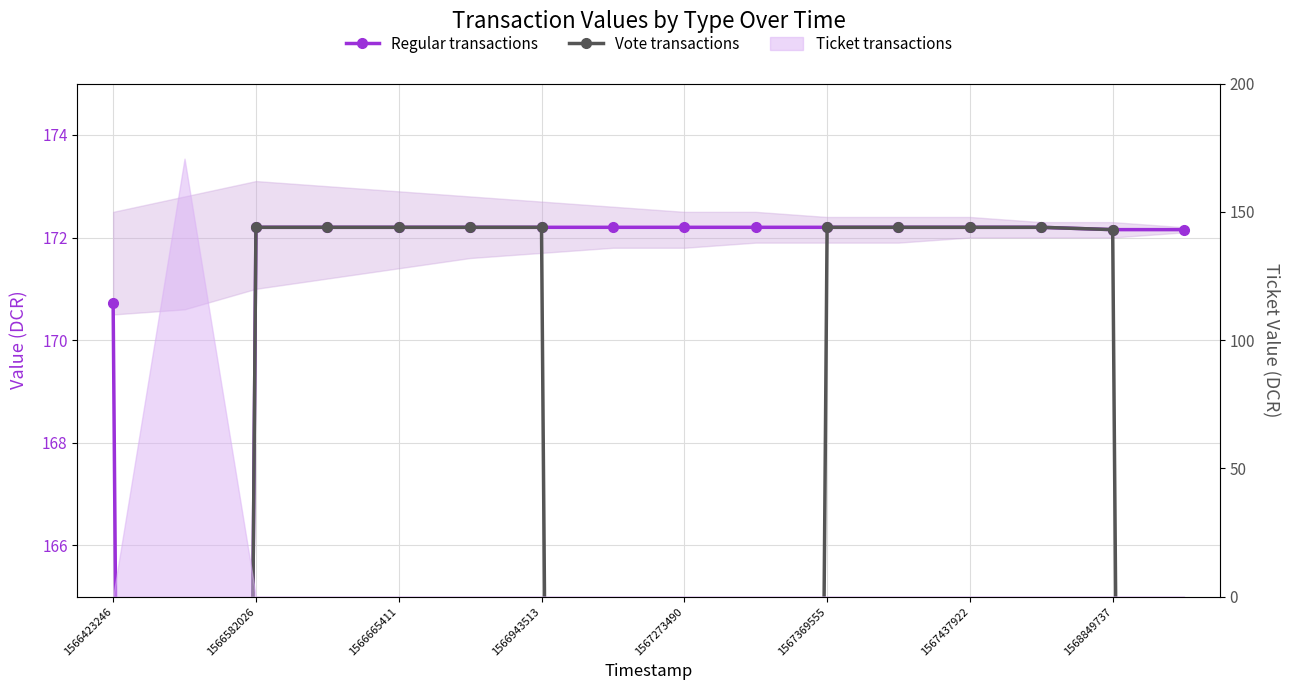

How many lines are shown in the chart?

2